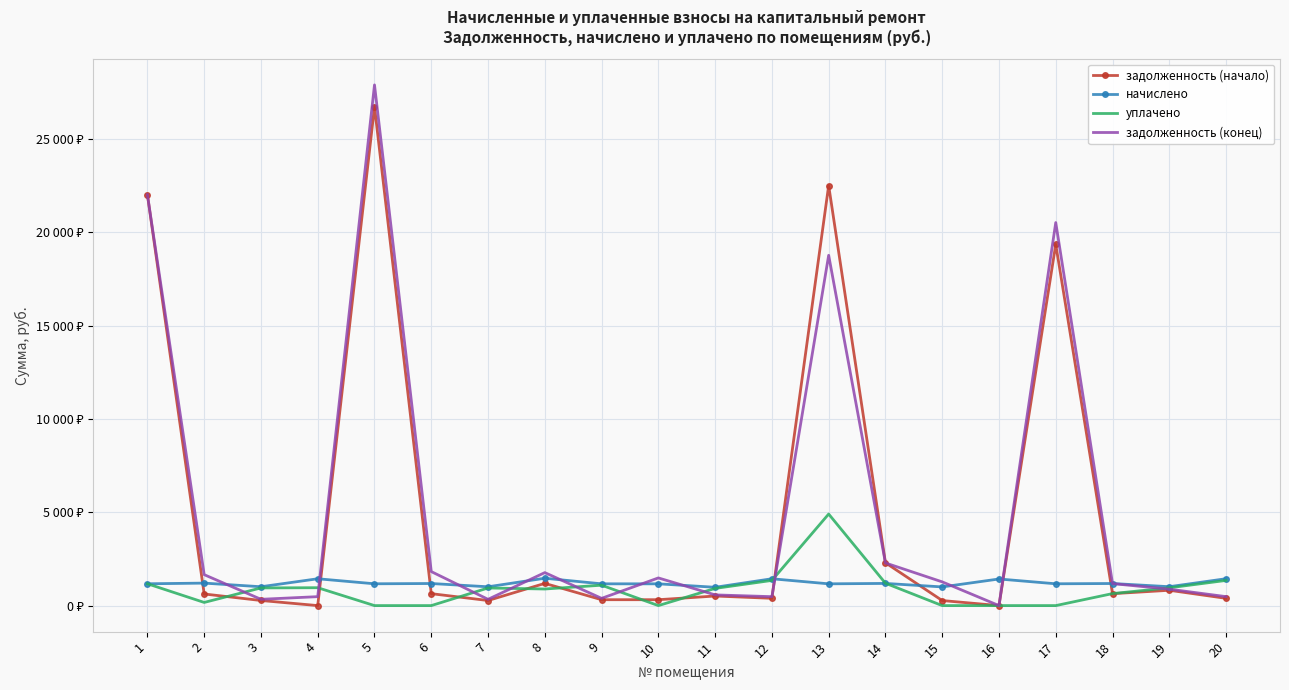

Which series changed the most between 14 and 19?

задолженность (начало)